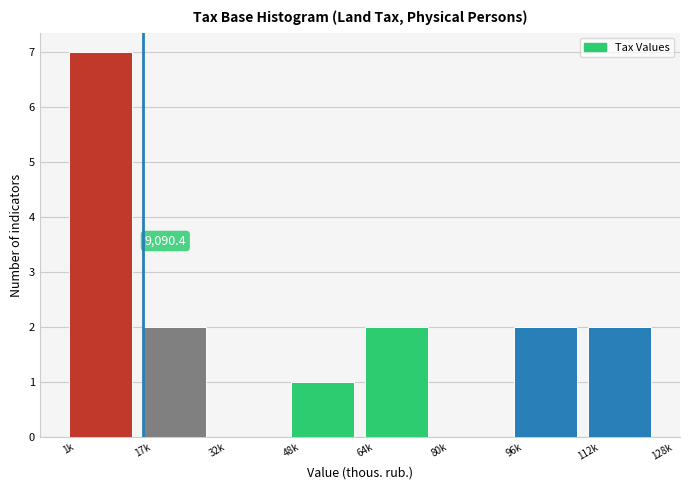

Reading right to left, what are all the values shown in this chart?

112k=2	96k=2	80k=0	64k=2	48k=1	32k=0	17k=2	1k=7